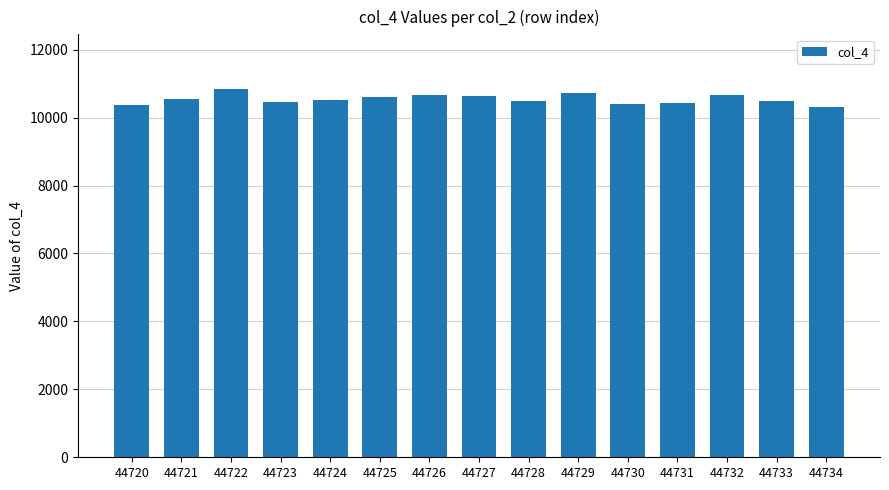

How many data points are less than 10519?

7